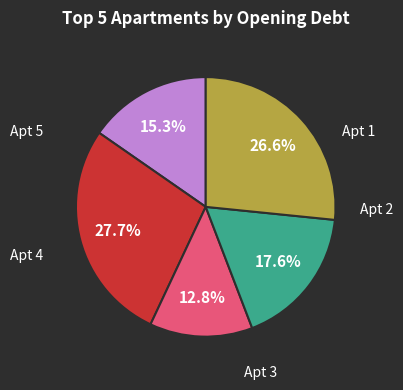

Is there a majority slice in this chart?

No